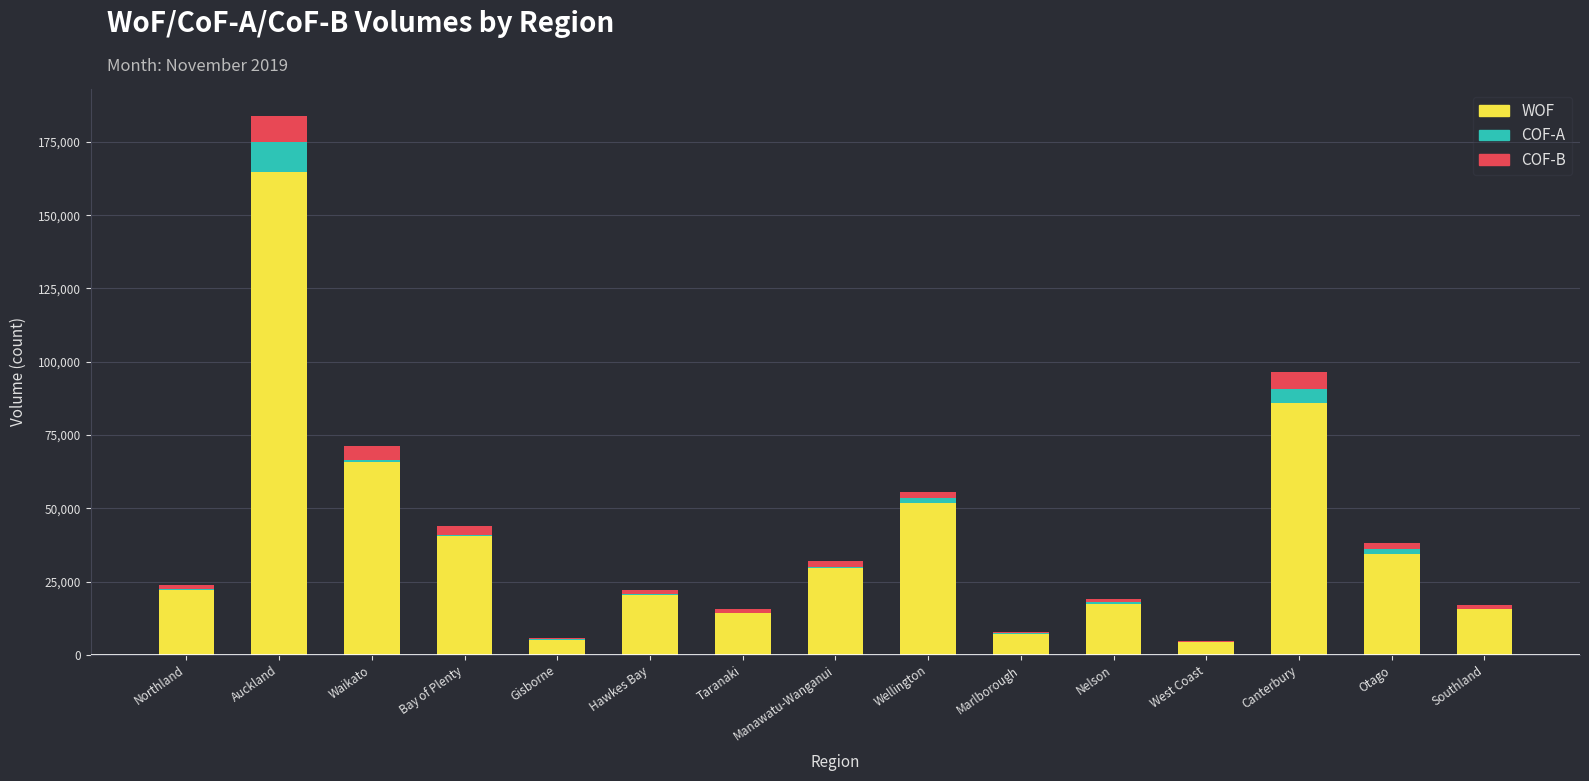

What is the sum of the WOF values at Northland and Wellington?

74096